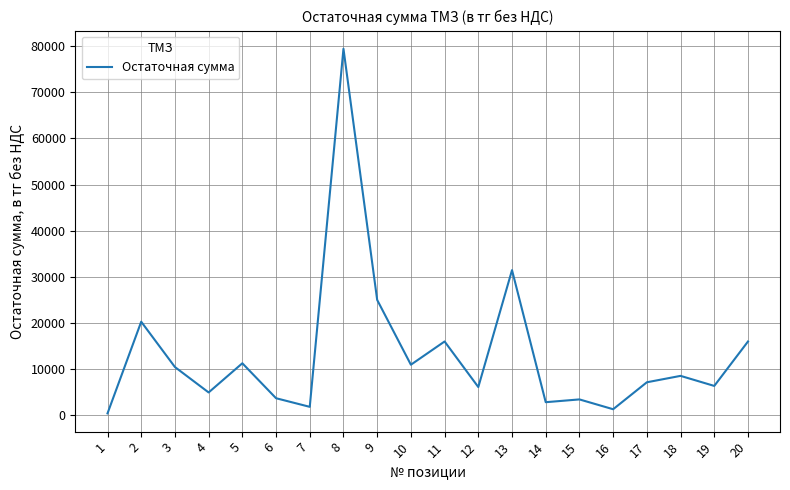

Is this an area chart (filled region under the line)?

No